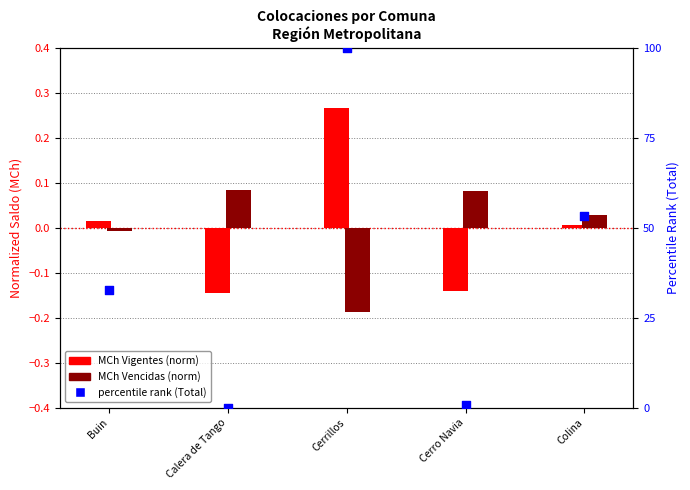

Which series contains the highest Y value?

percentile rank (Total)